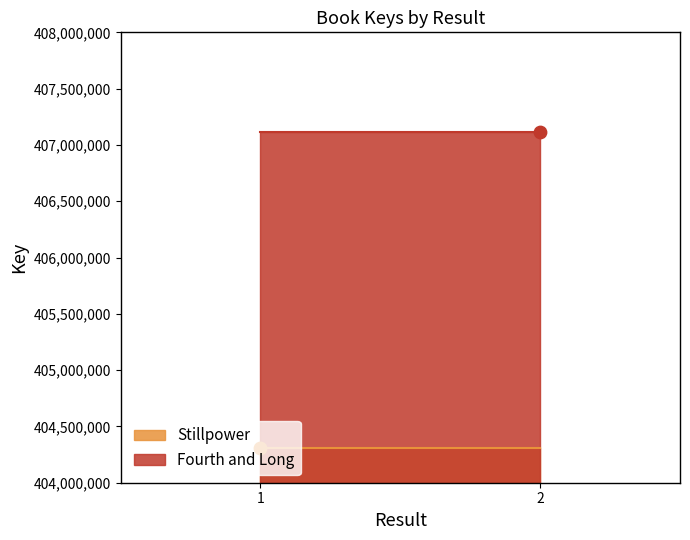

What are all the series names shown in the legend?

Stillpower, Fourth and Long